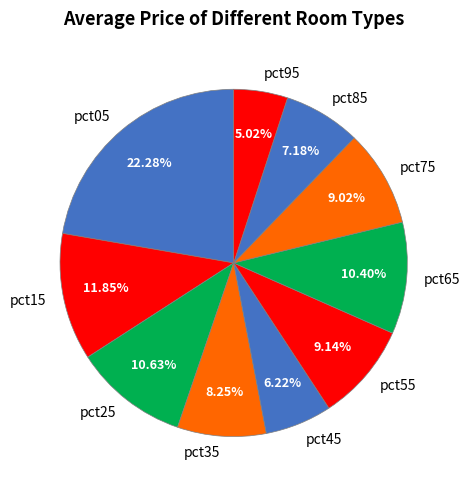

Which category has the smallest portion of the pie?

pct95